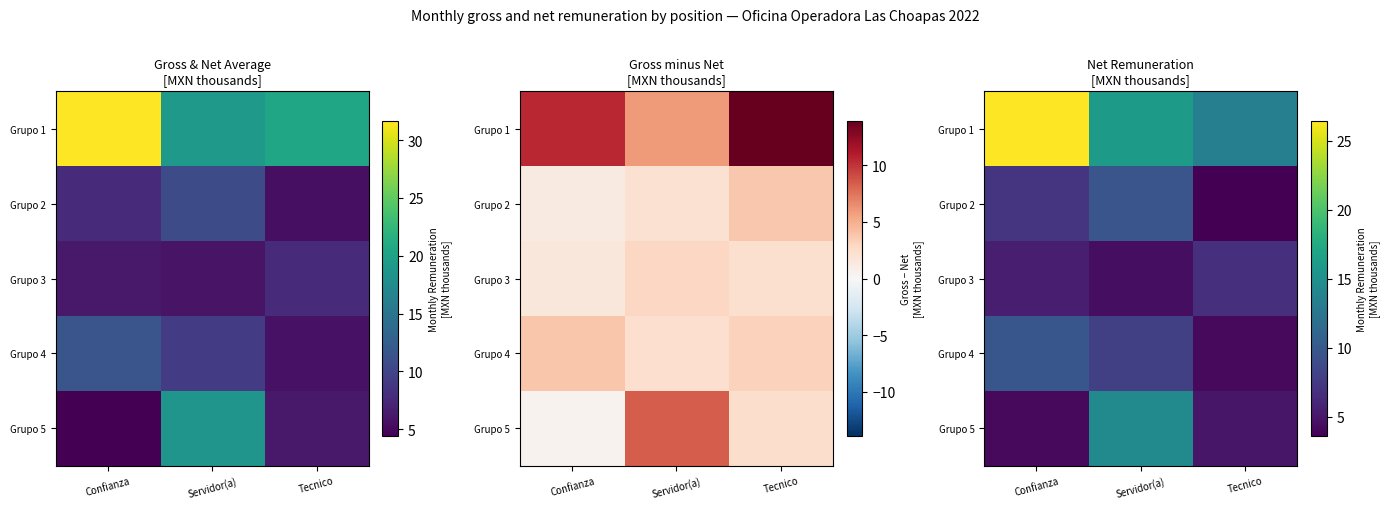

Which category has the highest value across all series?

Confianza